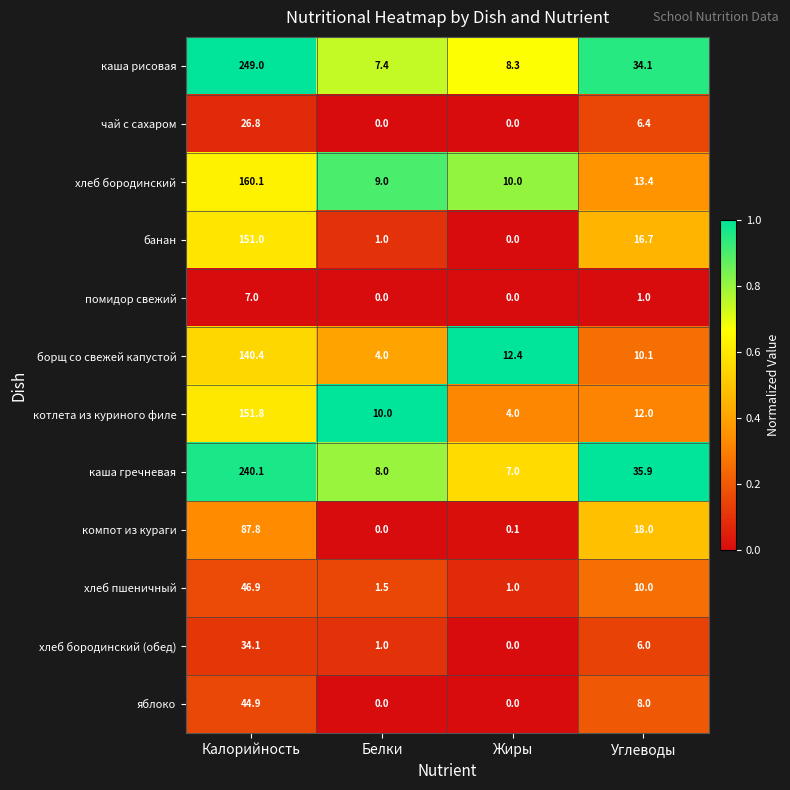

What is the maximum value shown in the chart?

249.0